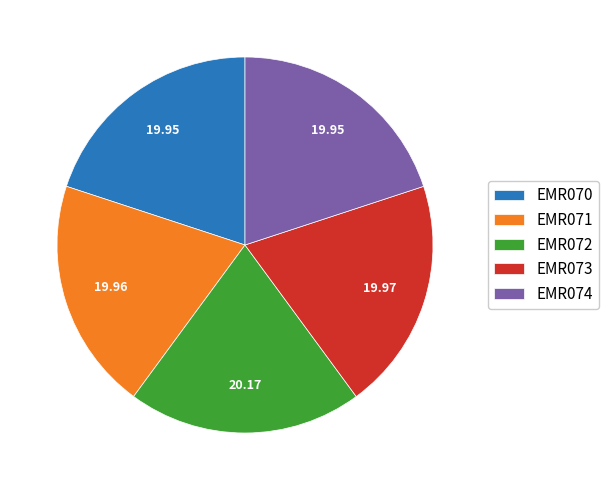

True or false: EMR074 accounts for 33% of the total.

False